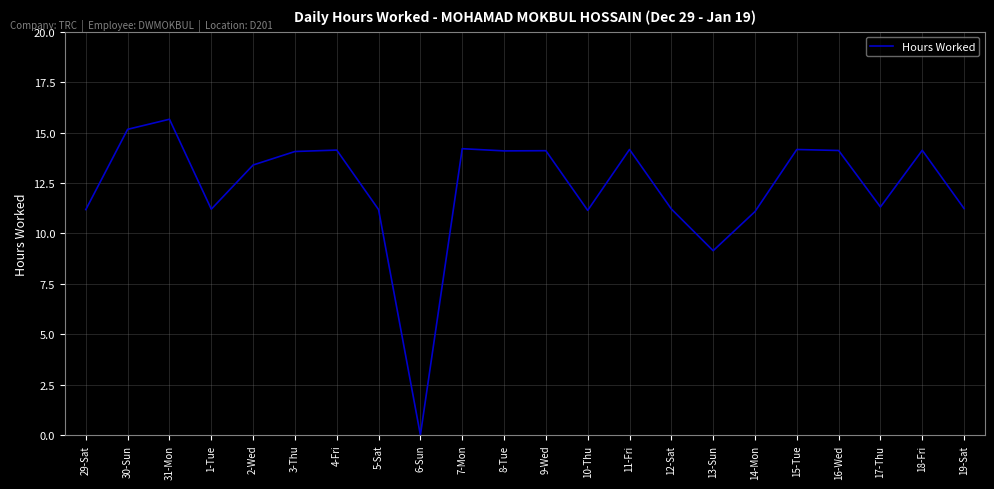

What is the change in value from 7-Mon to 17-Thu?

-2.9